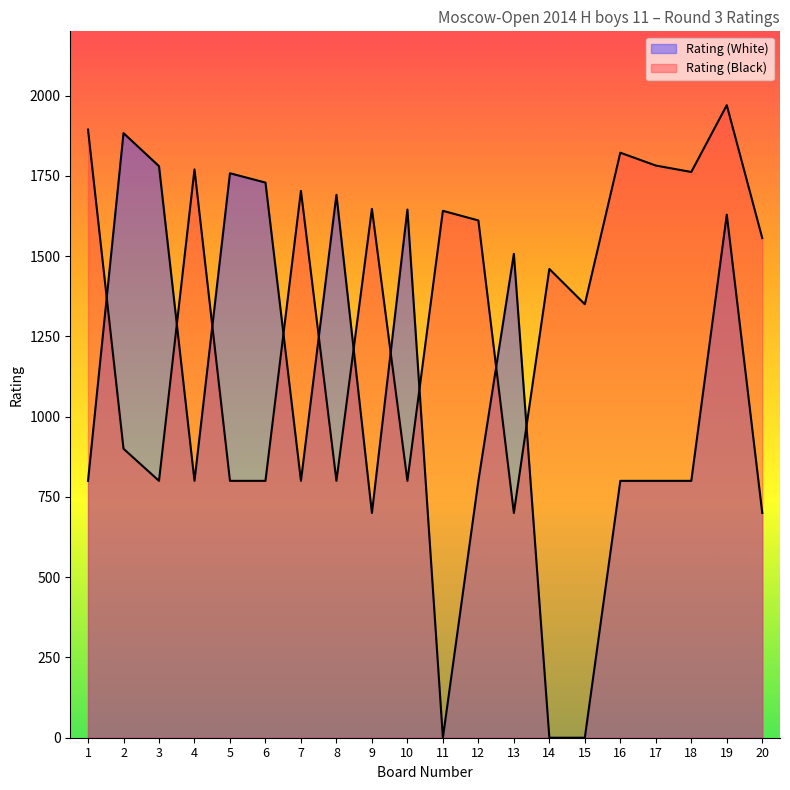

List the series in order of their peak value, lowest first.

Rating (White), Rating (Black)